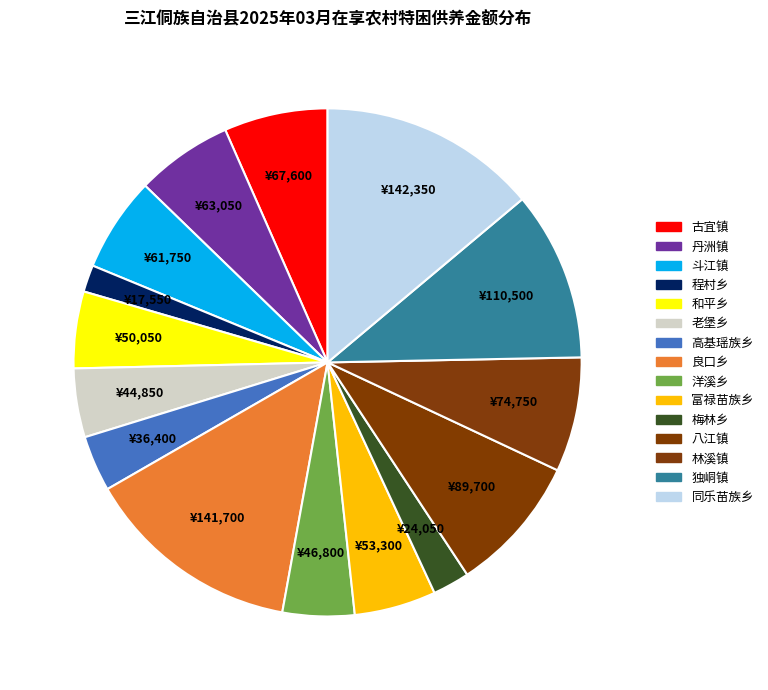

To the nearest percent, what portion does 斗江镇 represent?

6%